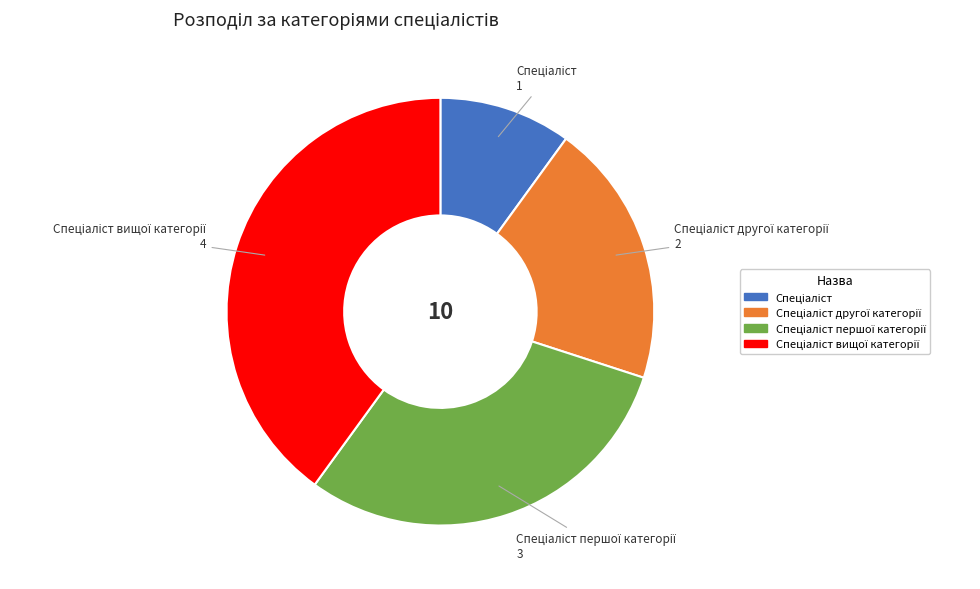

Is there any slice that represents more than half of the pie?

No